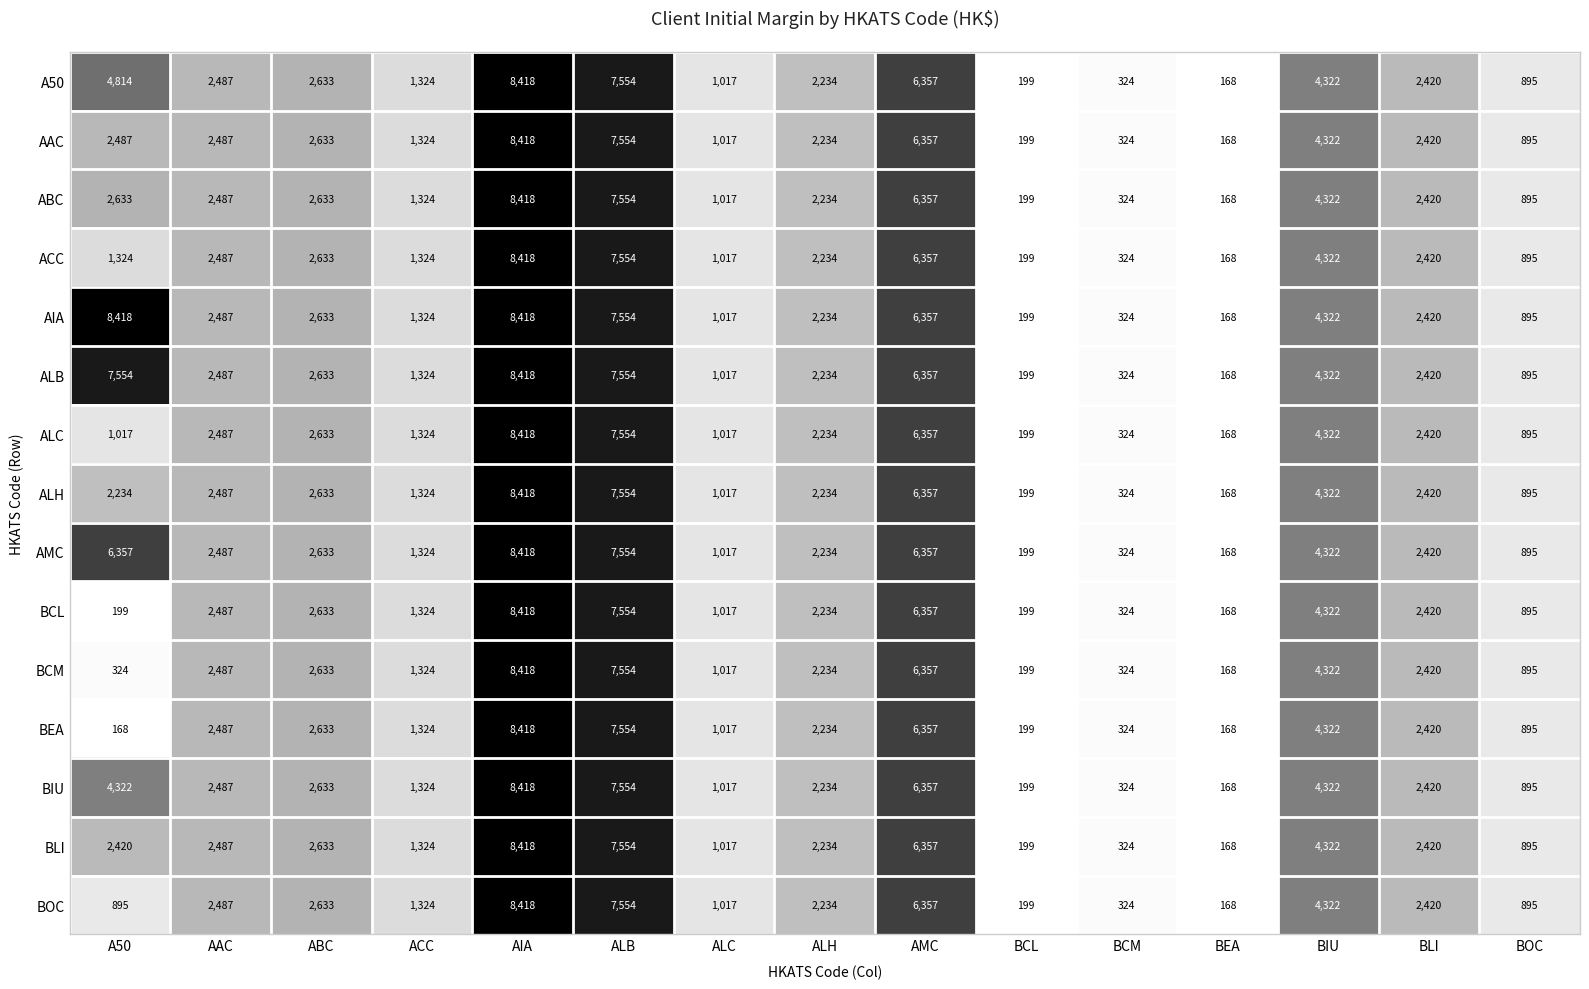

Is the value of BCM at BEA greater than the value of ALC at AMC?

No